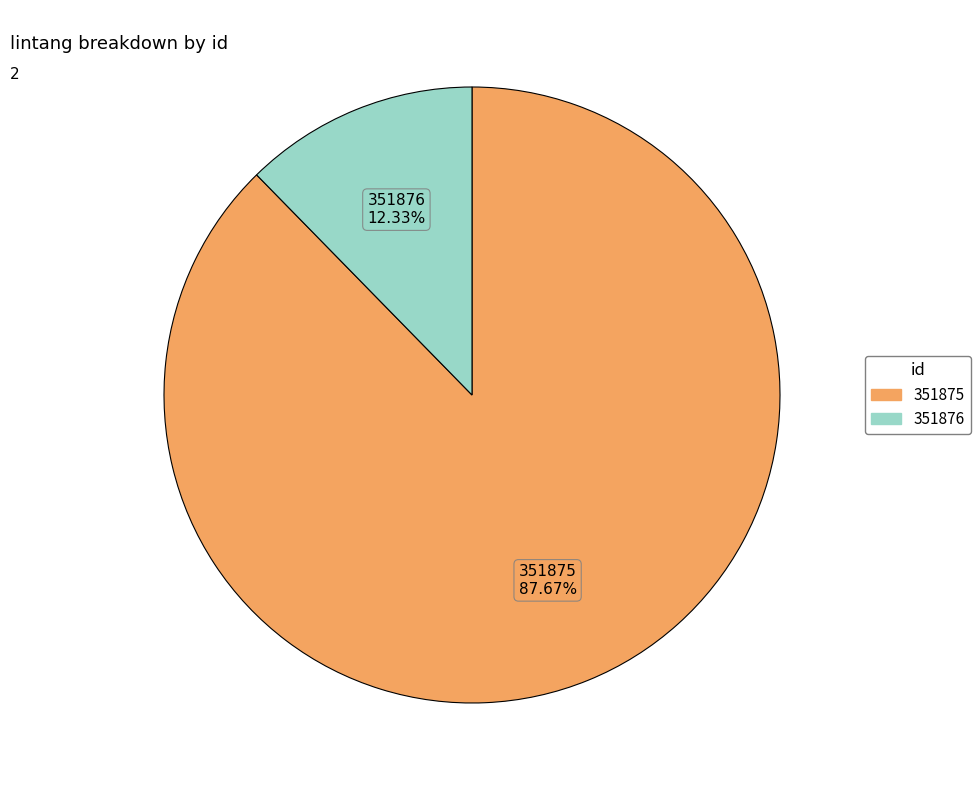

How many slices are in this pie chart?

2